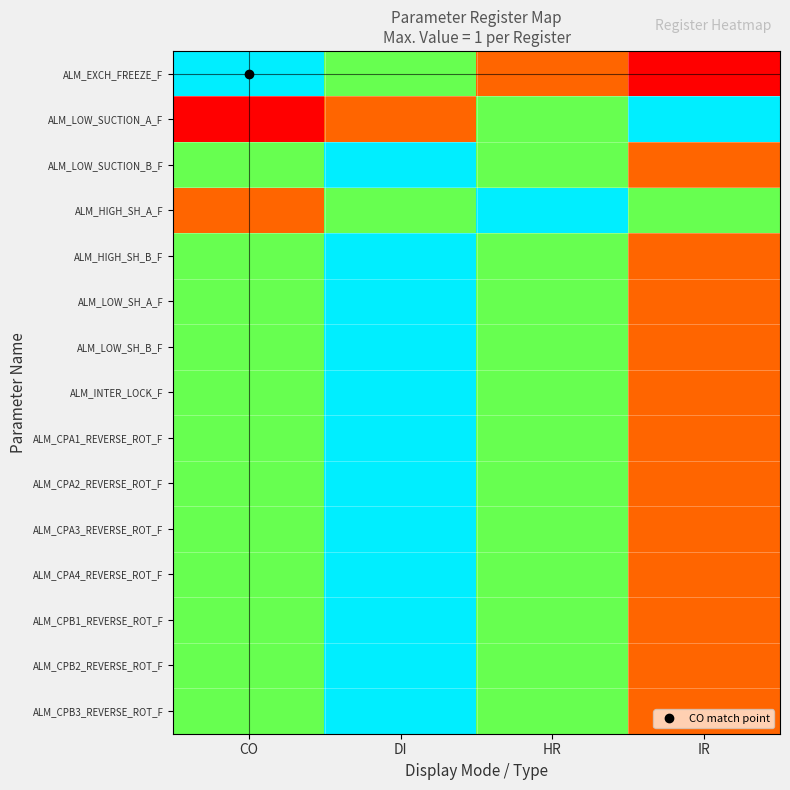

Which series has the largest range (max minus min)?

ALM_EXCH_FREEZE_F